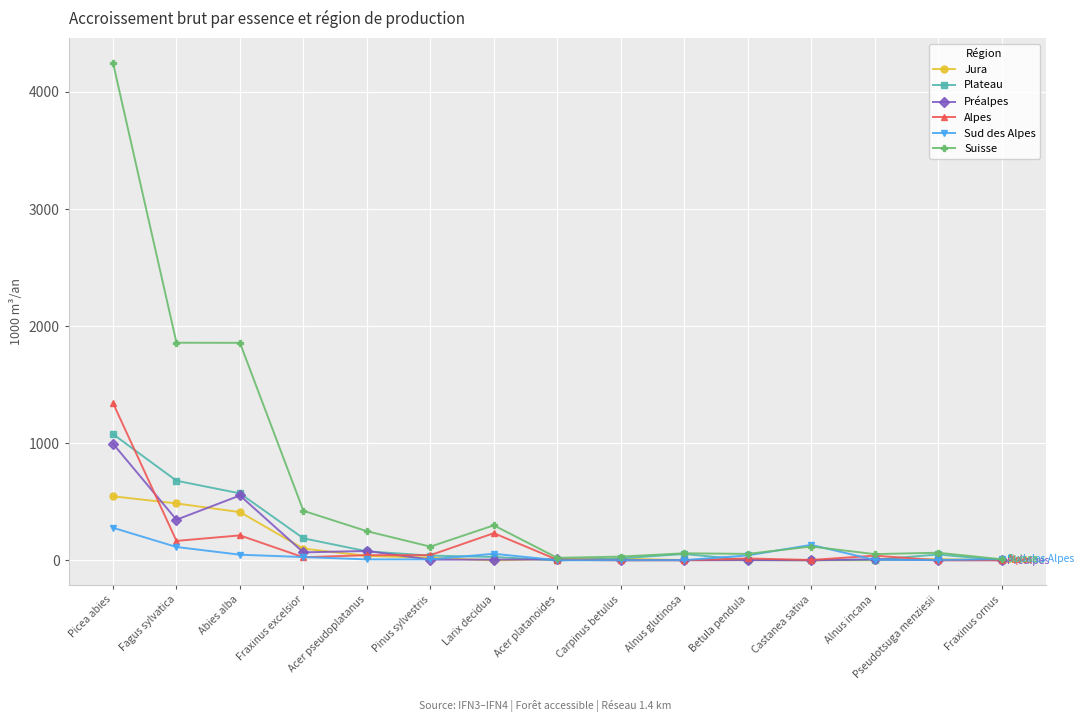

How many lines are shown in the chart?

6